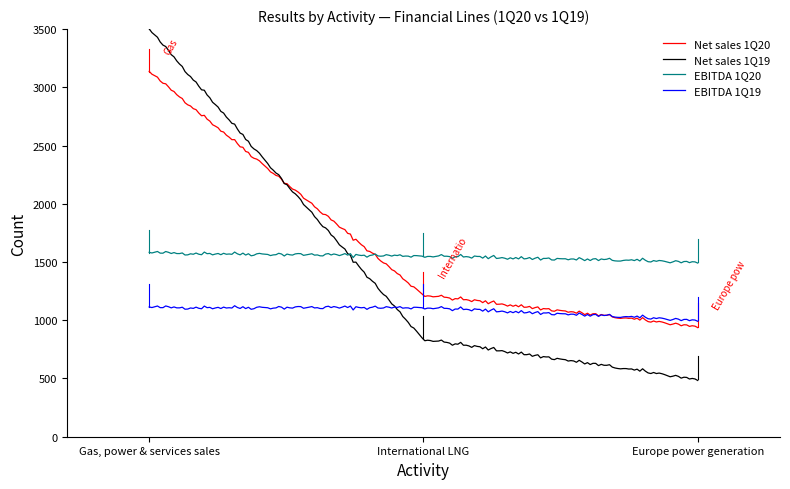

Which series has the largest range (max minus min)?

Net sales 1Q19